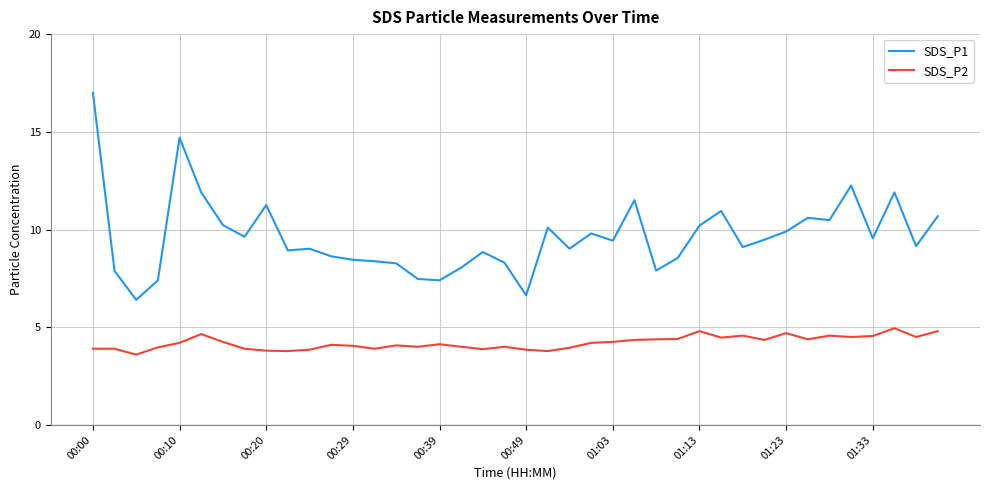

In SDS_P1, how many points are higher than both neighbors (excluding endpoints)?

11